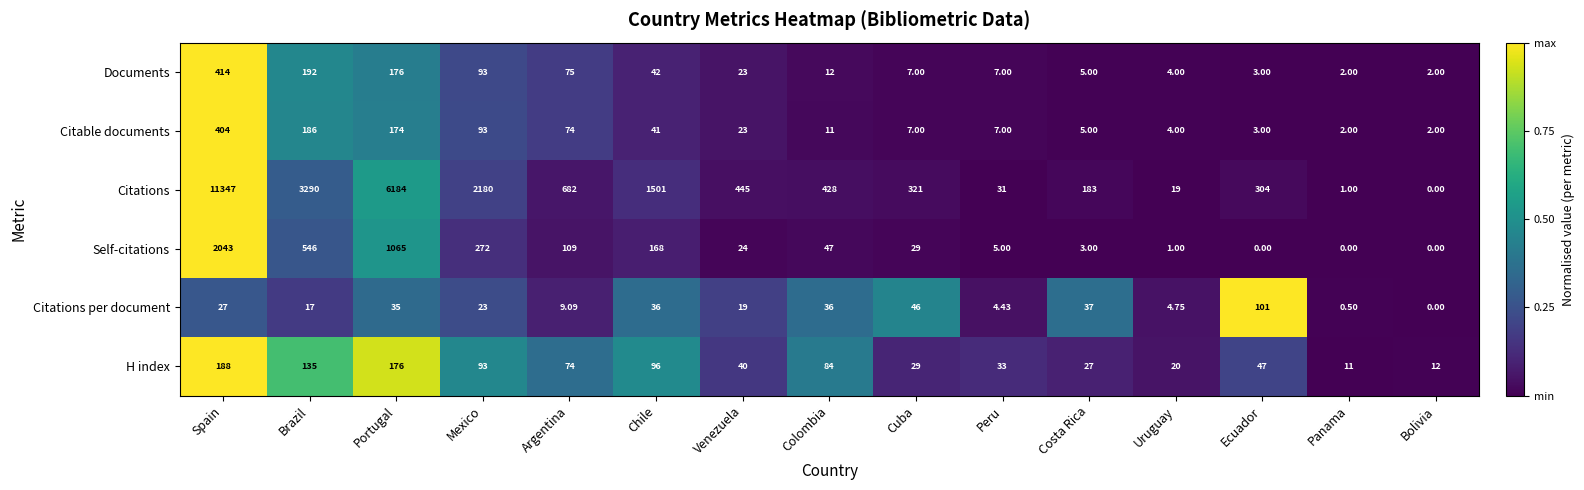

Which series changed the most between Mexico and Chile?

Citations